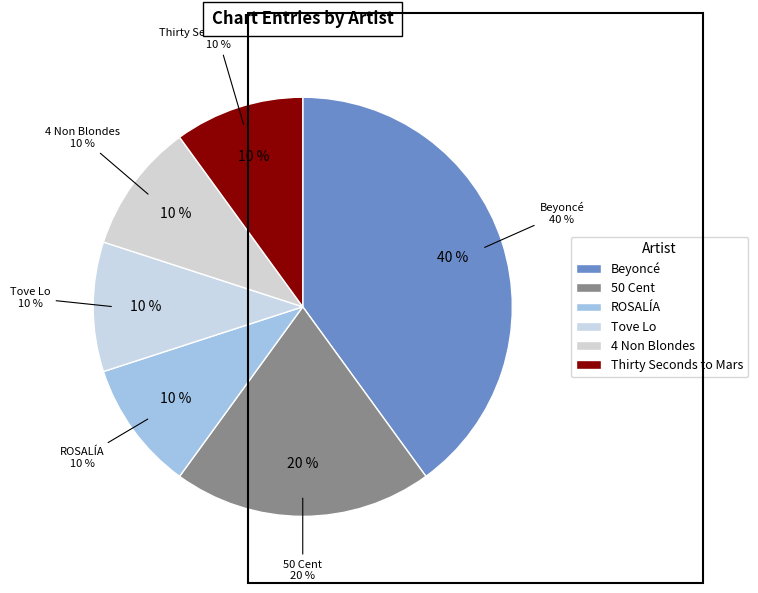

The ROSALÍA slice represents 10% of the pie. True or false?

True